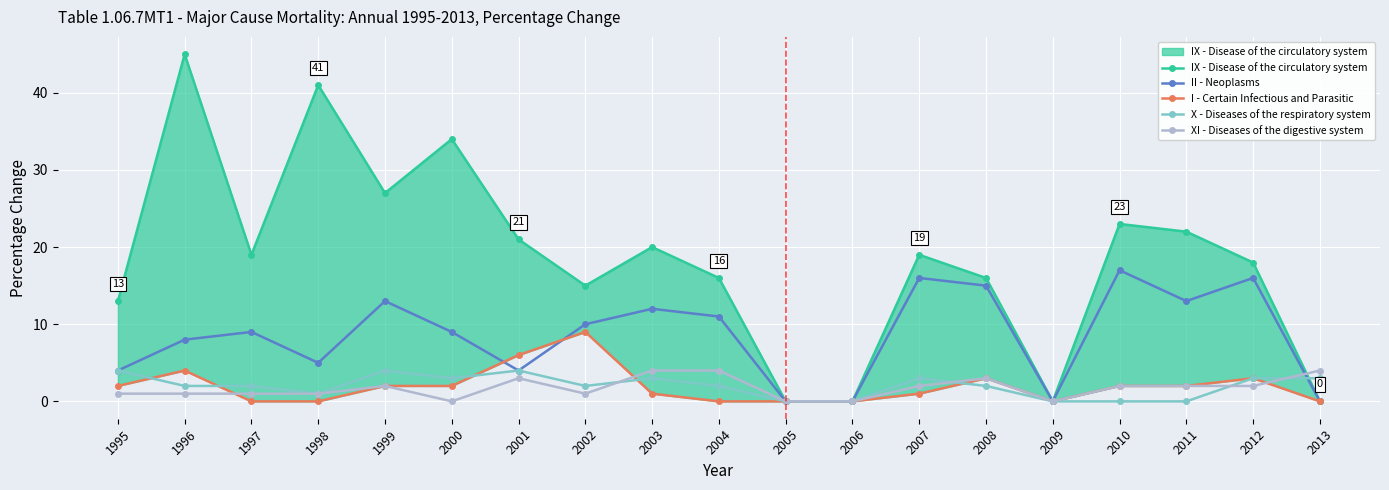

Reading left to right, extract all data points from this chart.

IX - Disease of the circulatory system: 1995=13	1996=45	1997=19	1998=41	1999=27	2000=34	2001=21	2002=15	2003=20	2004=16	2005=0	2006=0	2007=19	2008=16	2009=0	2010=23	2011=22	2012=18	2013=0
II - Neoplasms: 1995=4	1996=8	1997=9	1998=5	1999=13	2000=9	2001=4	2002=10	2003=12	2004=11	2005=0	2006=0	2007=16	2008=15	2009=0	2010=17	2011=13	2012=16	2013=0
I - Certain Infectious and Parasitic: 1995=2	1996=4	1997=0	1998=0	1999=2	2000=2	2001=6	2002=9	2003=1	2004=0	2005=0	2006=0	2007=1	2008=3	2009=0	2010=2	2011=2	2012=3	2013=0
X - Diseases of the respiratory system: 1995=4	1996=2	1997=2	1998=1	1999=4	2000=3	2001=4	2002=2	2003=3	2004=2	2005=0	2006=0	2007=3	2008=2	2009=0	2010=0	2011=0	2012=3	2013=3
XI - Diseases of the digestive system: 1995=1	1996=1	1997=1	1998=1	1999=2	2000=0	2001=3	2002=1	2003=4	2004=4	2005=0	2006=0	2007=2	2008=3	2009=0	2010=2	2011=2	2012=2	2013=4